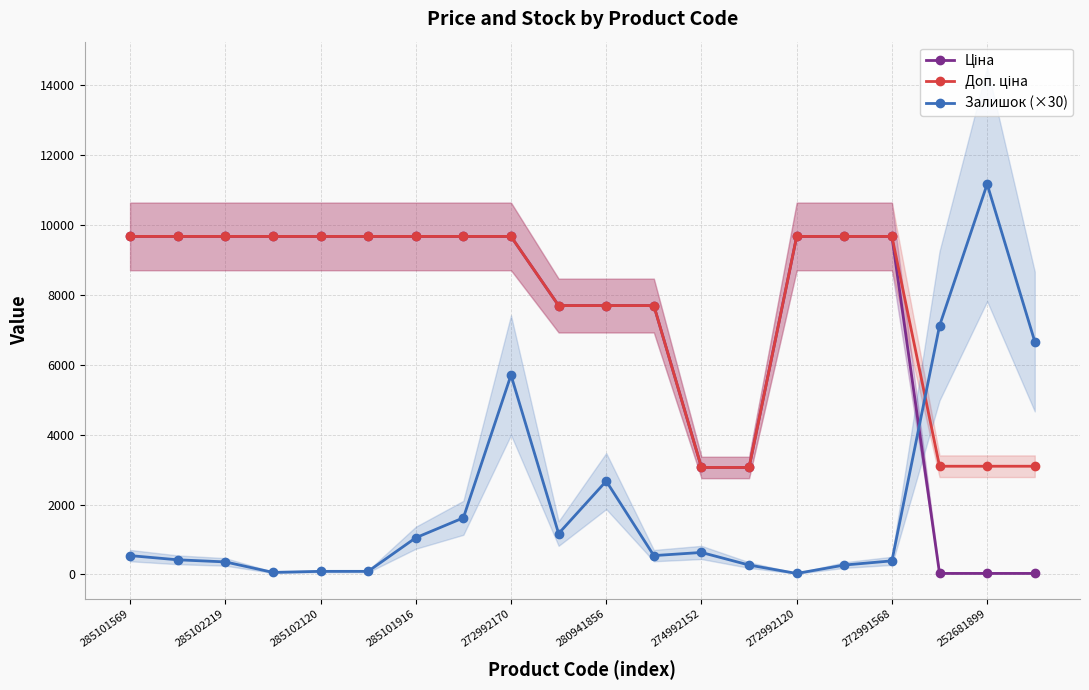

What is the maximum value for Залишок (×30)?

11160.0